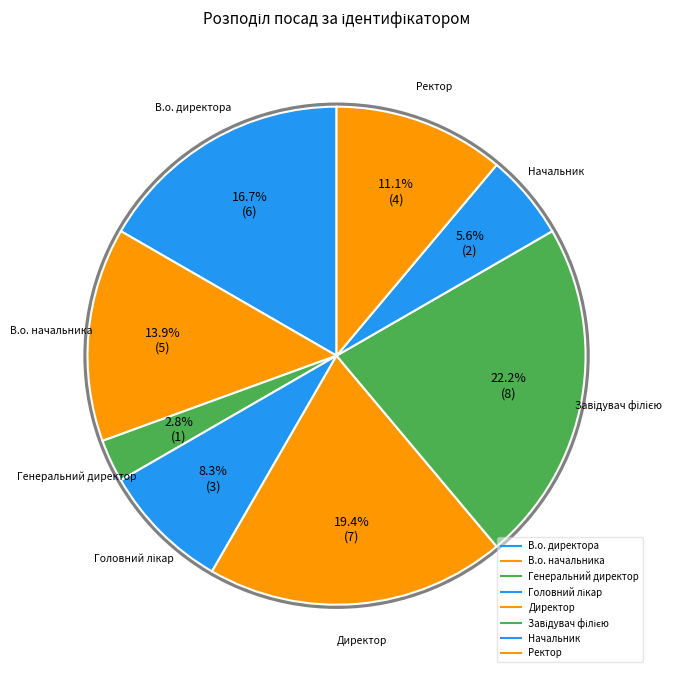

What portion of the pie excludes Директор?

80.6%